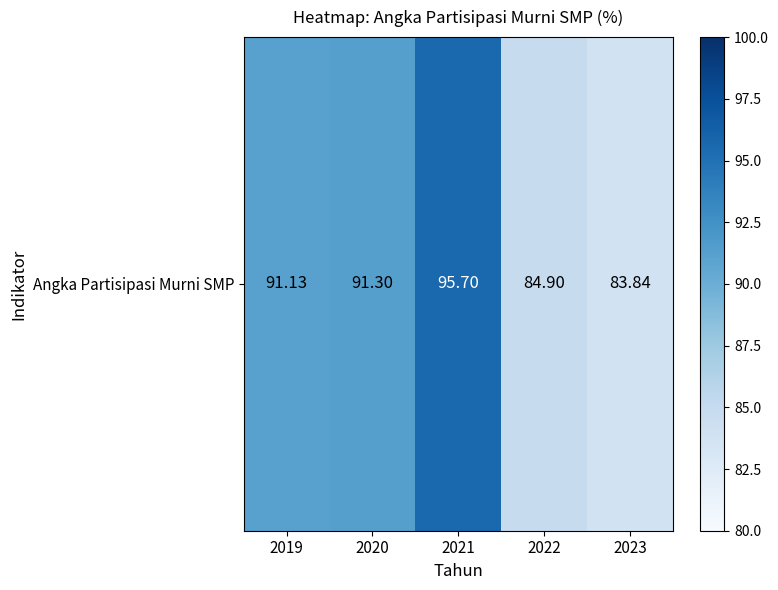

Read the value at 2020.

91.3